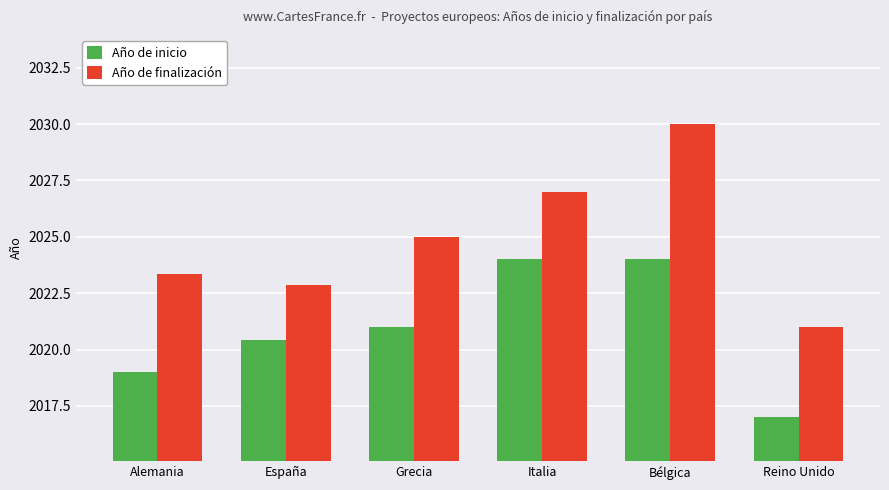

Count the Año de inicio values in the range 2019 to 2024.

5